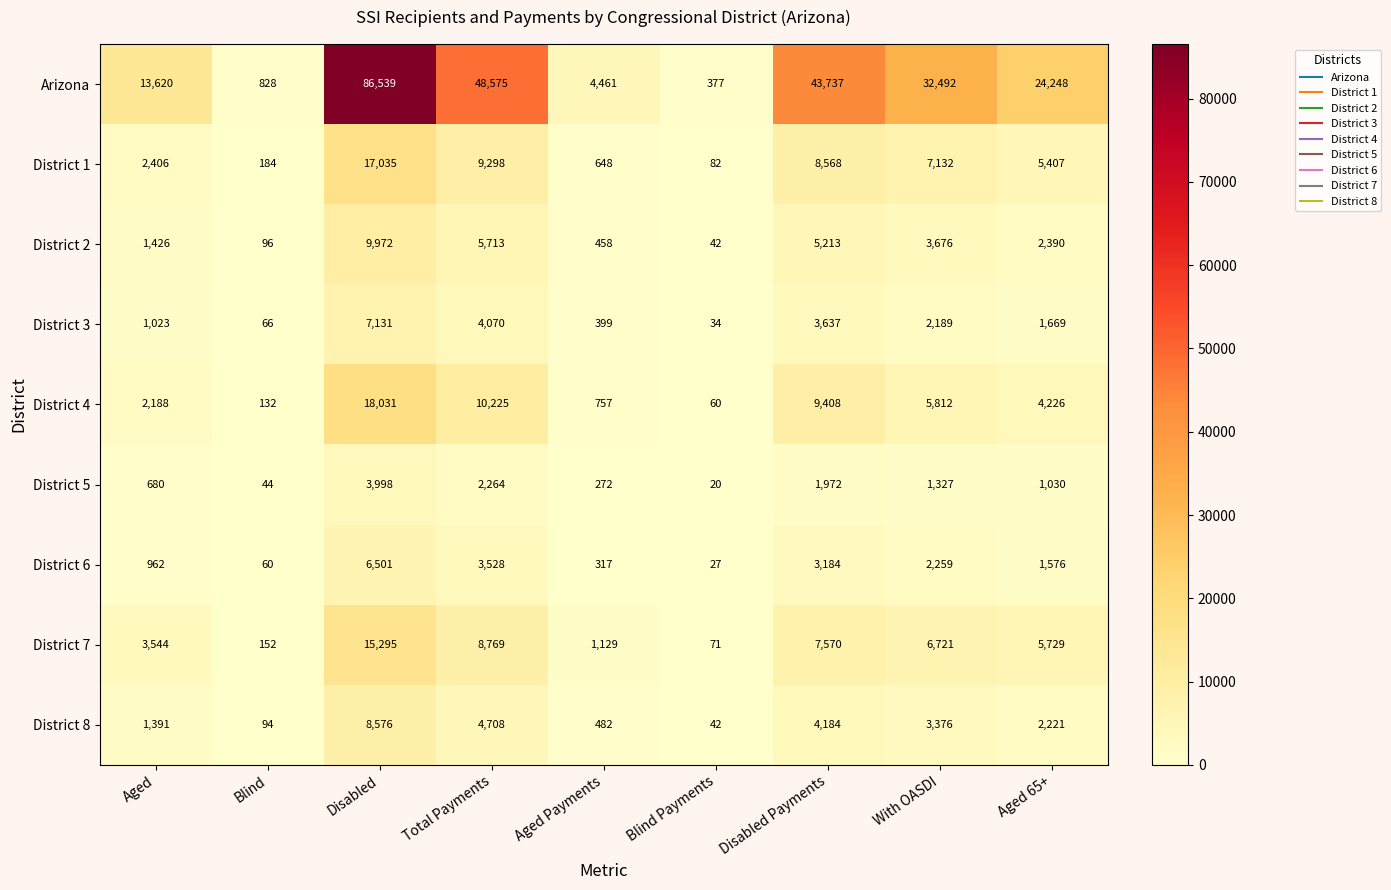

Is it true that District 1 equals 8568 at Disabled Payments?

True